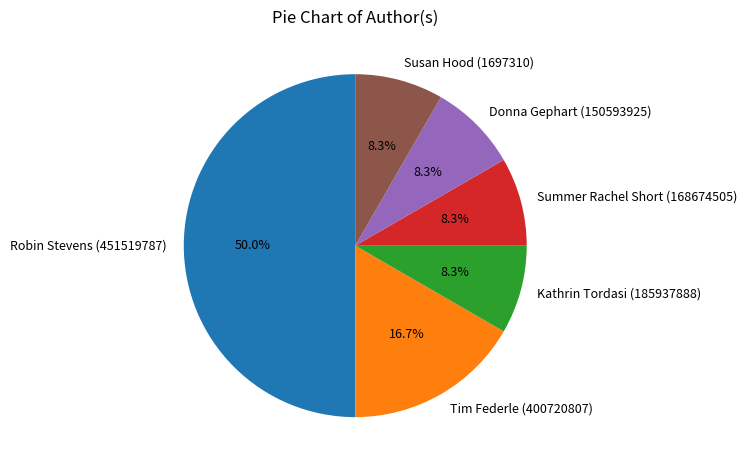

Does Summer Rachel Short (168674505) represent more than half of the total?

No